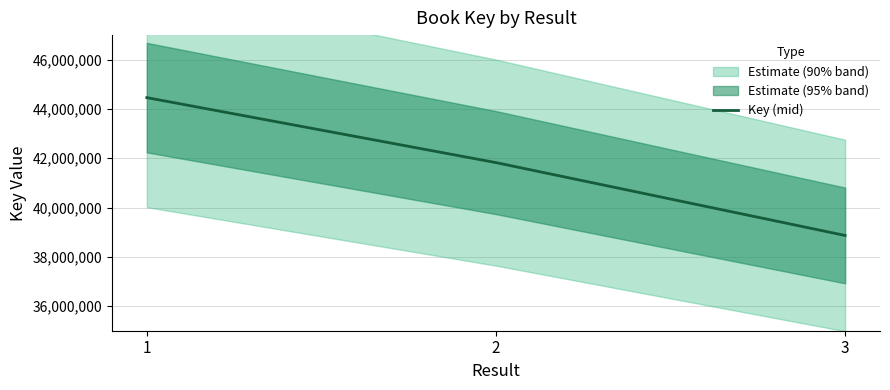

At which category does the chart reach its minimum across all series?

3